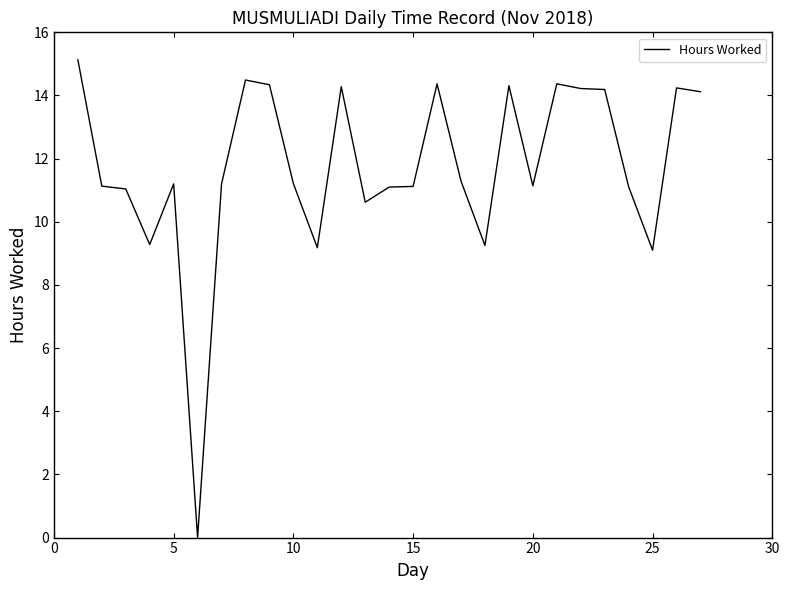

What is the greatest value displayed?

15.1